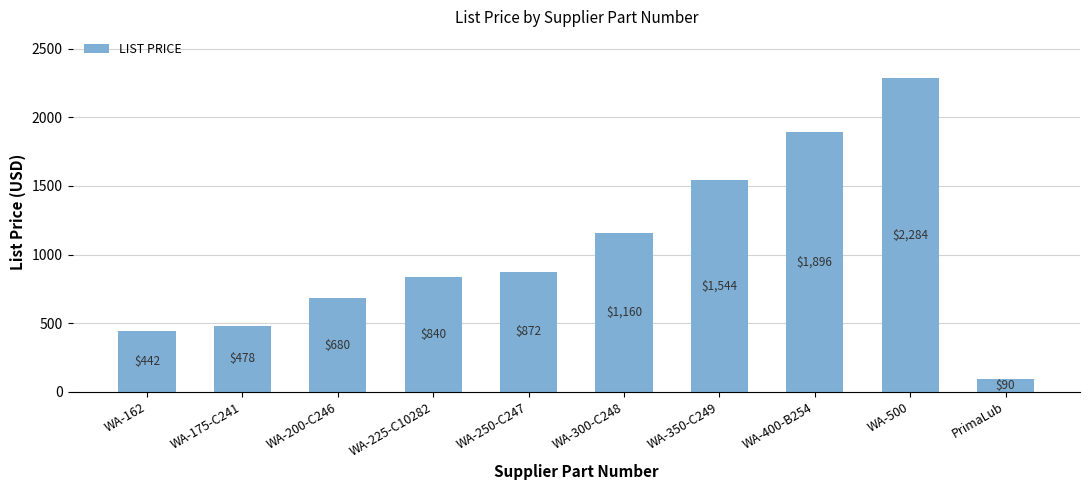

What is the change in value from WA-300-C248 to WA-500?

+1124